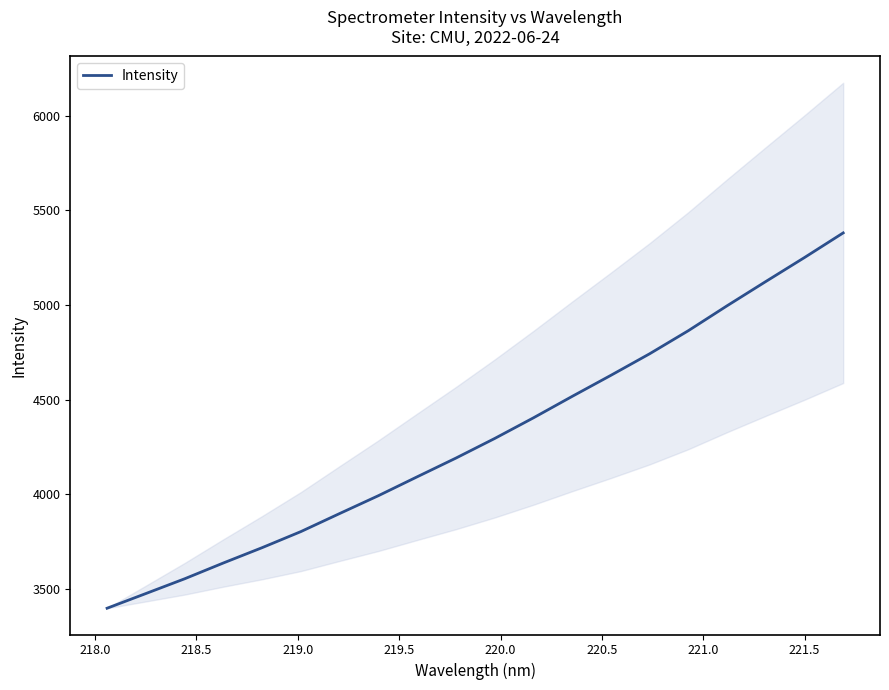

What position from the right is 219.5?

16